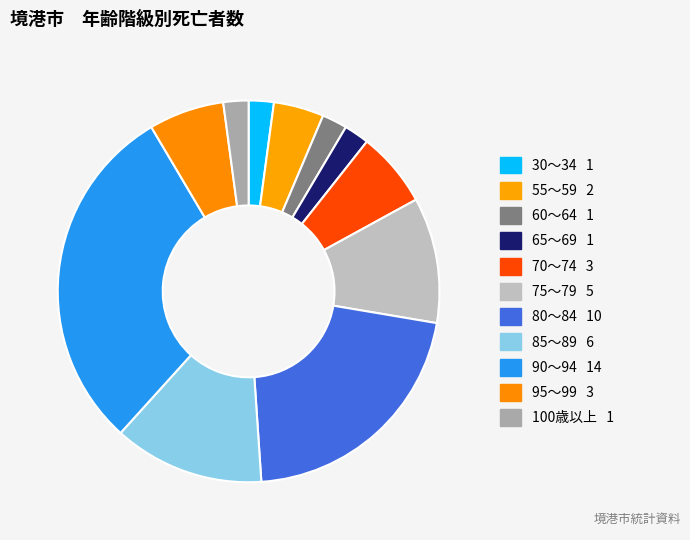

Count the number of slices in the pie.

11